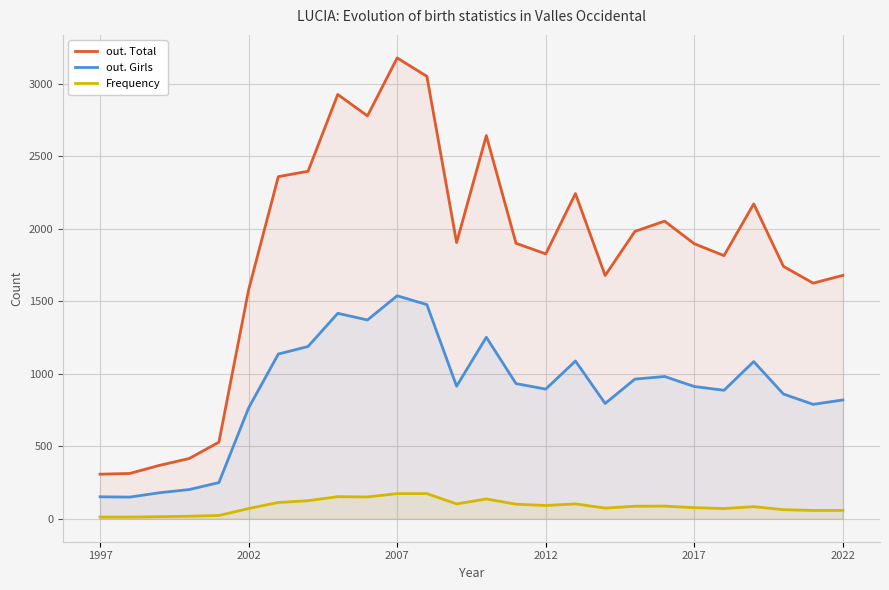

True or false: out. Girls and Frequency intersect in this chart.

False